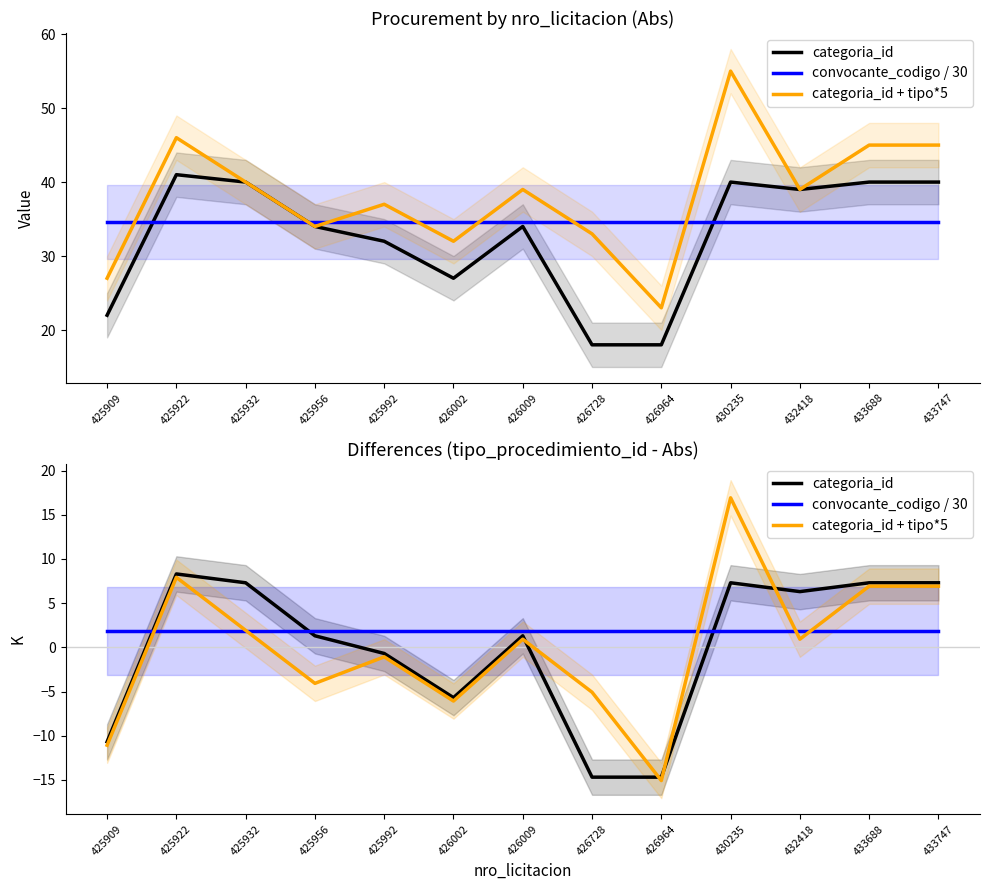

True or false: categoria_id has more than 1 points higher than both neighbors.

True